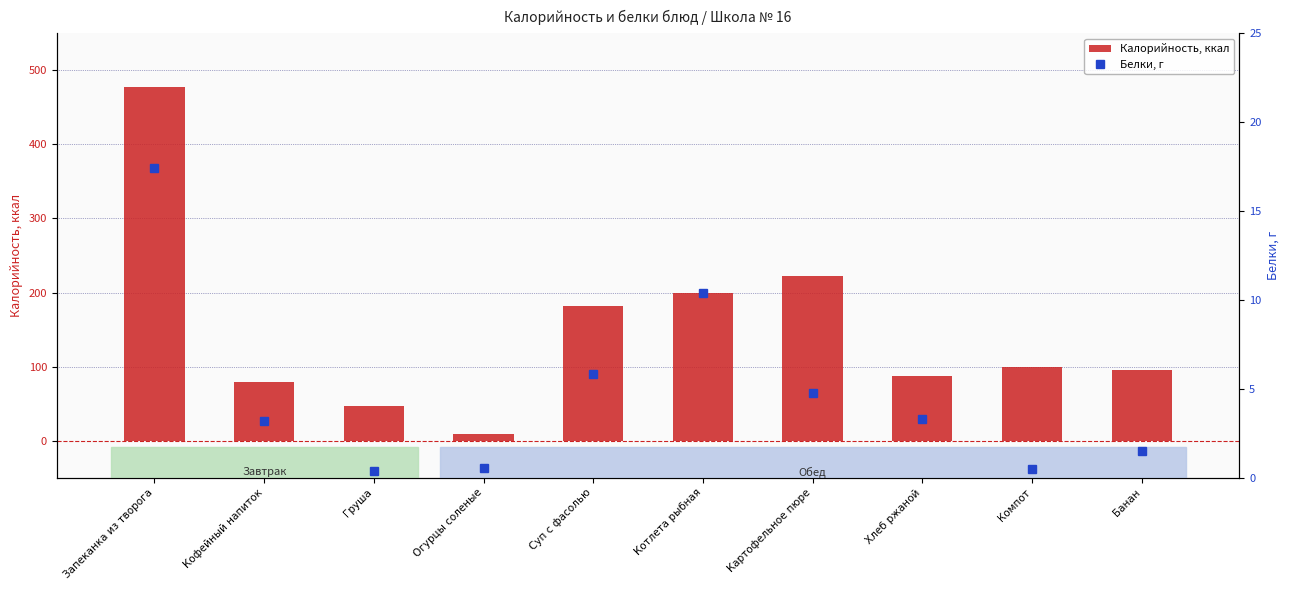

Which category has the lowest value across all series?

Груша